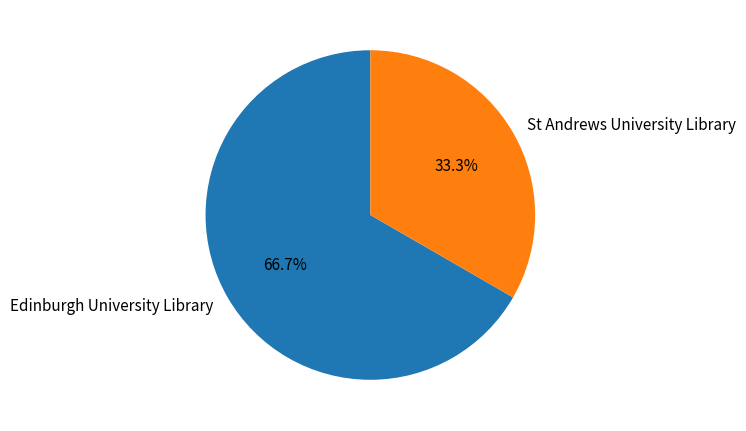

To the nearest percent, what is the difference between the largest and smallest slice percentages?

33%